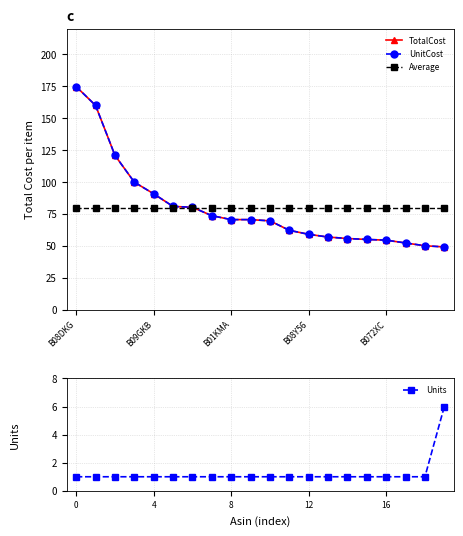

At 11, list the series in order from largest to smallest.

Average, TotalCost, UnitCost, Units